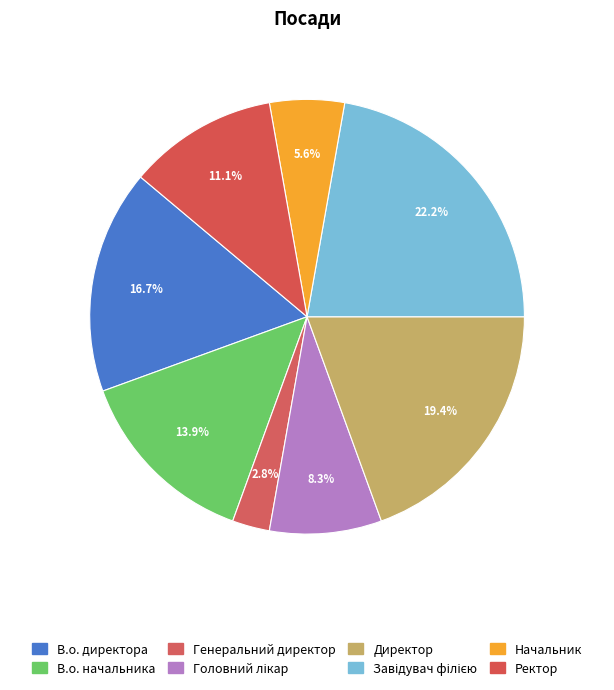

To the nearest percent, what percentage of the pie is В.о. директора?

17%